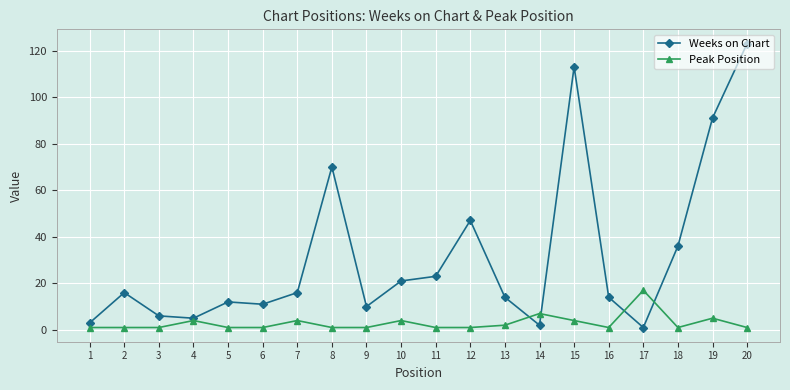

List the series in order of their peak value, highest first.

Weeks on Chart, Peak Position